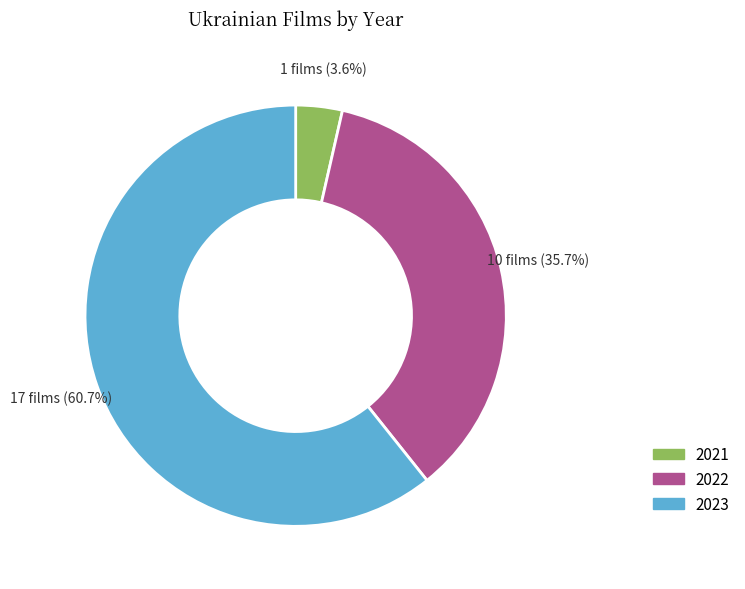

Which has a higher value, 2021 or 2023?

2023